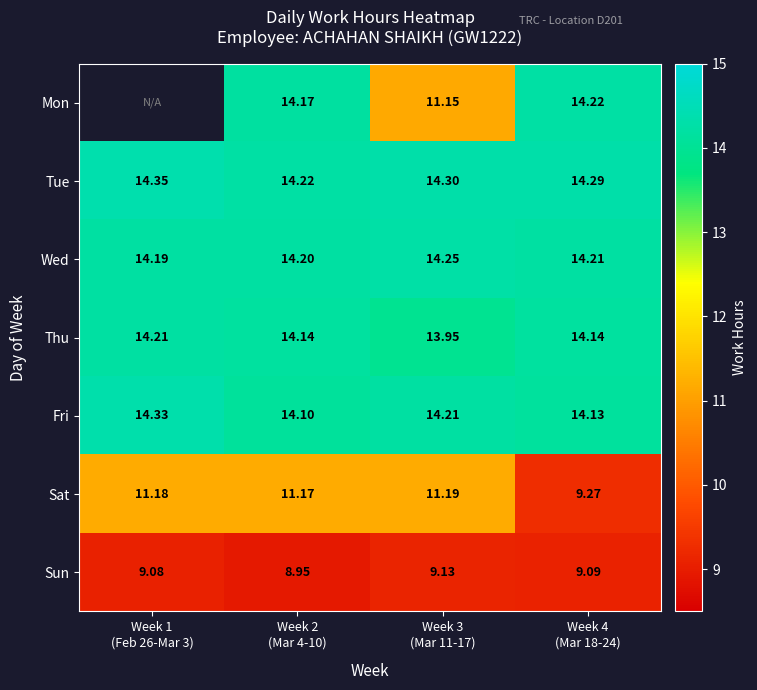

What is the difference between the second highest and minimum values in the Fri series?

0.1